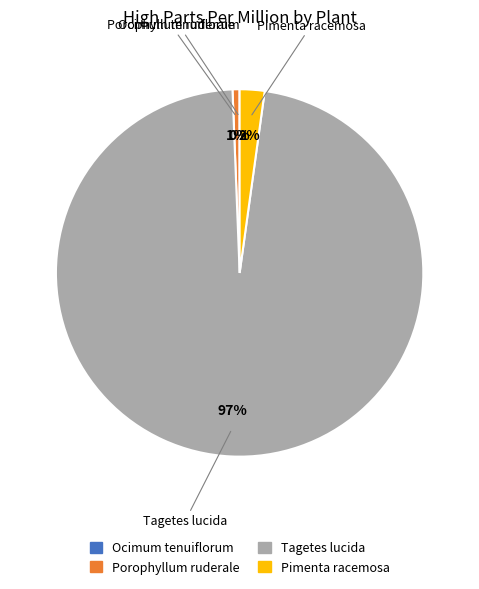

Does any single category account for the majority?

Yes